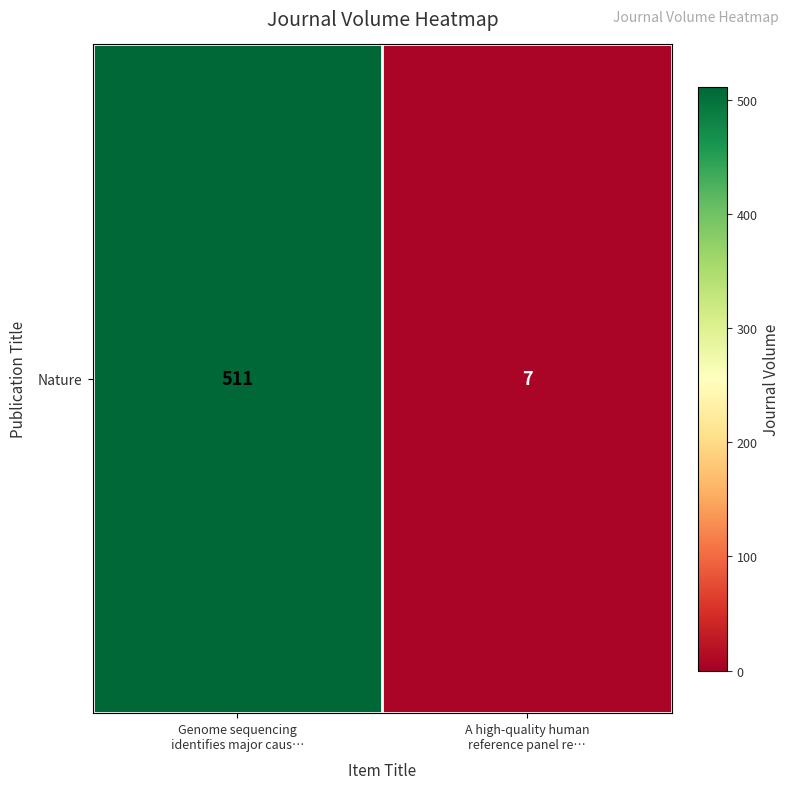

Which category has the highest value across all series?

Genome sequencing
identifies major caus…